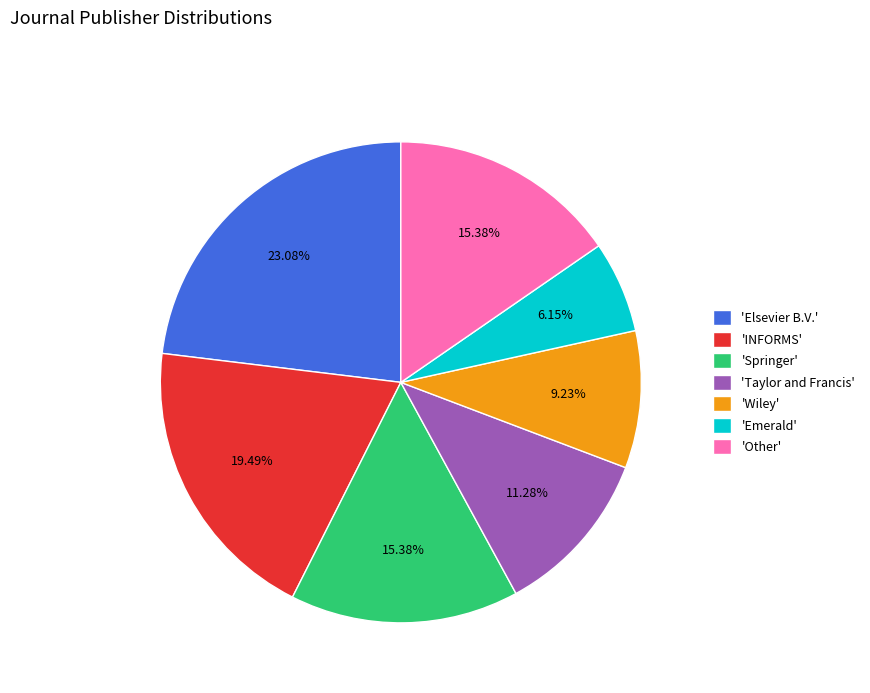

What is the largest slice in the pie chart?

'Elsevier B.V.'